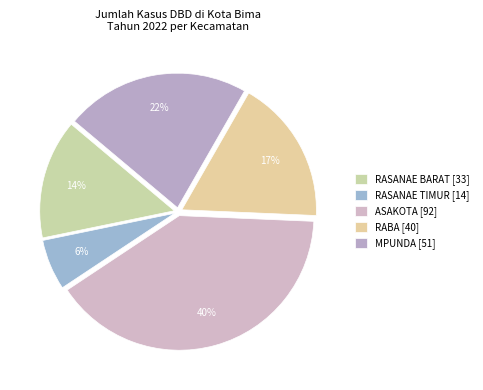

Is it true that RABA is 29% of the pie?

False